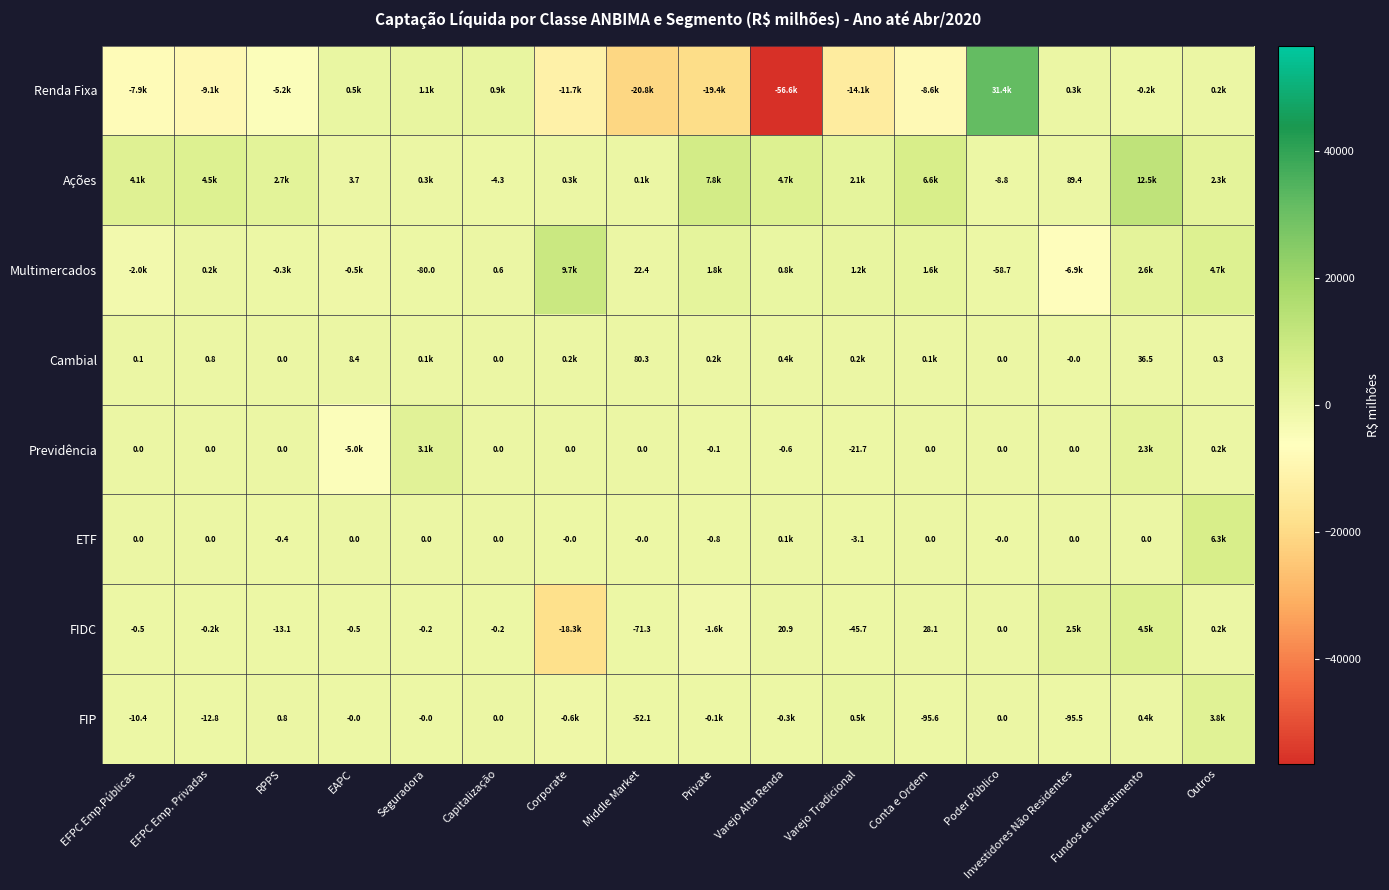

Is the value of Multimercados at Middle Market greater than the value of ETF at RPPS?

Yes